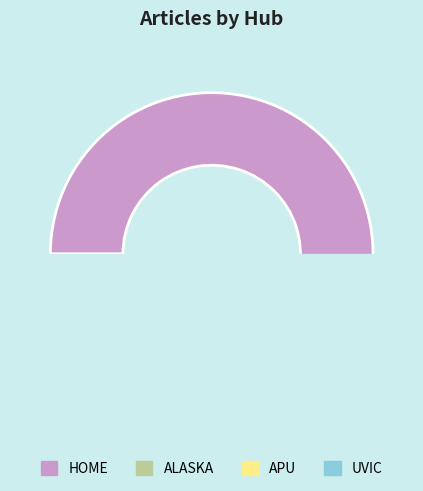

Is APU the majority of the pie?

No